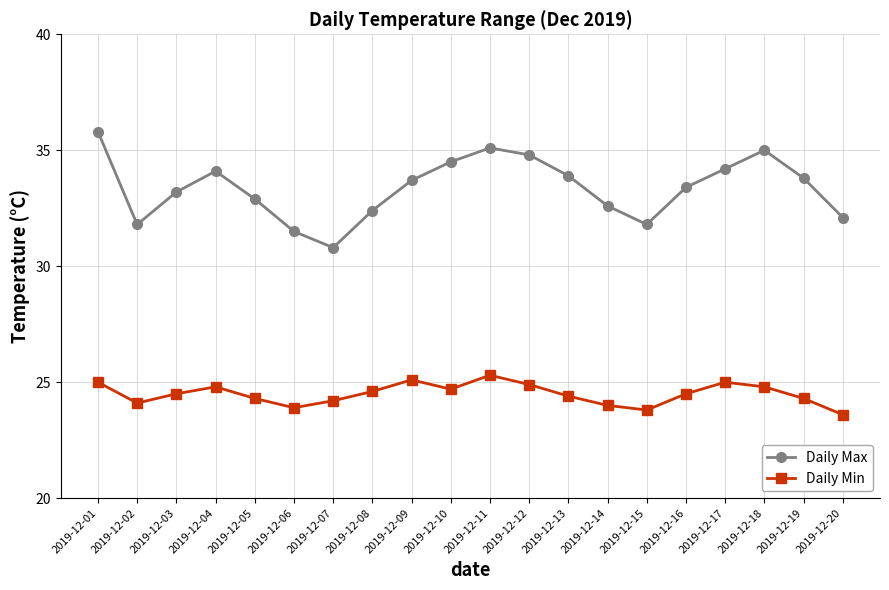

What is the value of the Daily Max point at the 4th from the left?

34.1